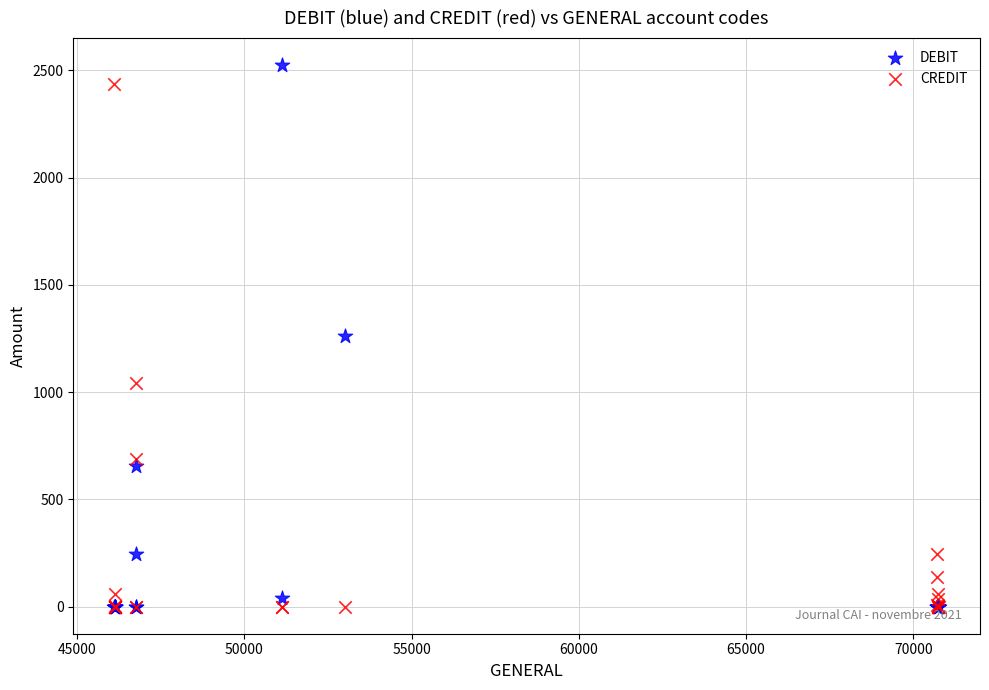

What are all the series names shown in the legend?

DEBIT, CREDIT